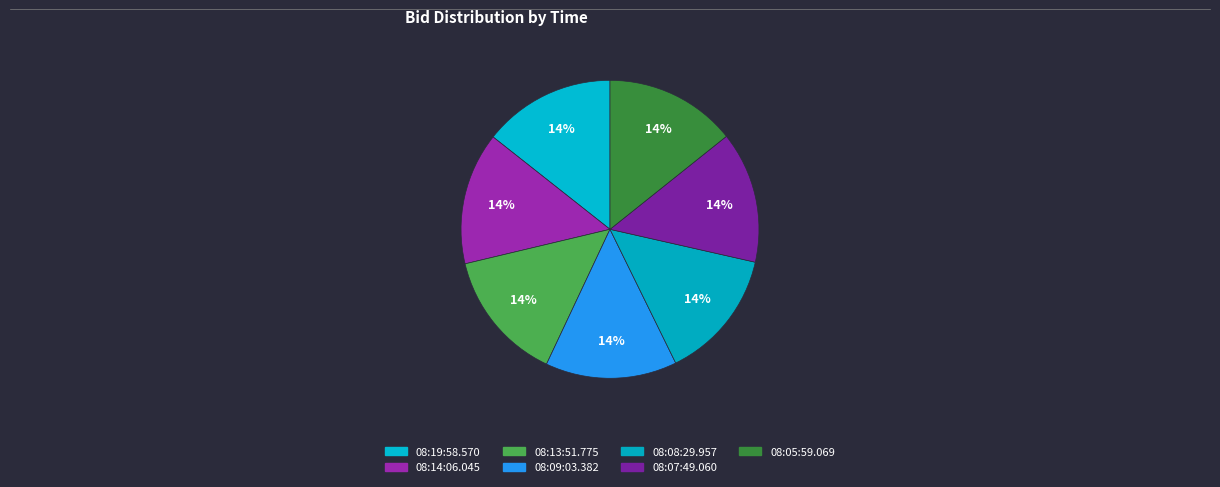

How many slices are in this pie chart?

7